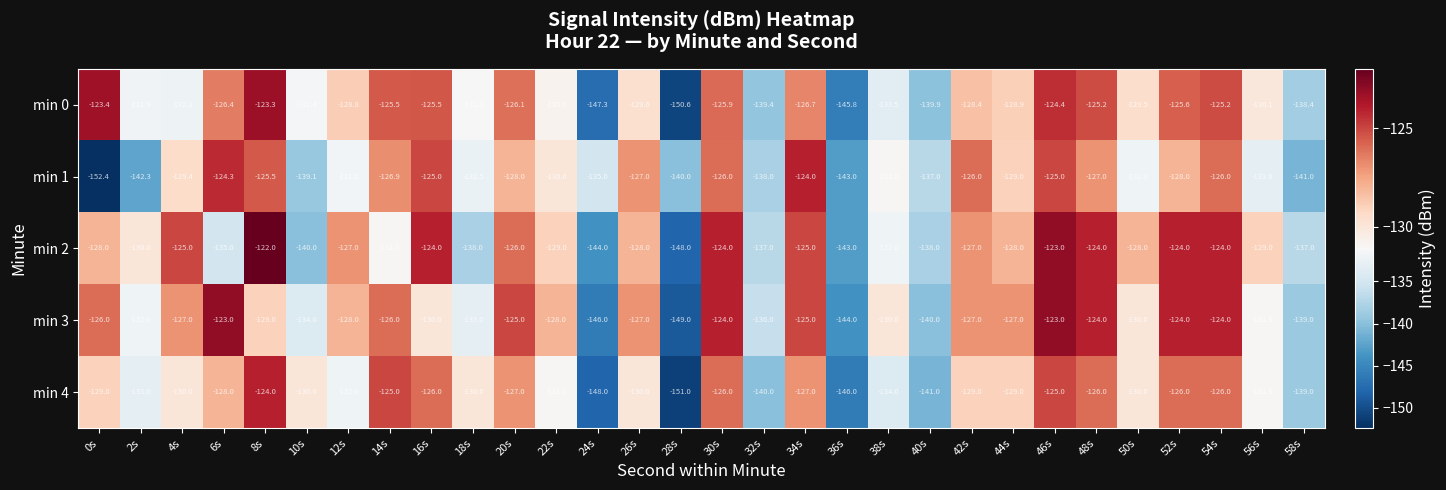

What is the difference between the maximum and minimum values in the min 3 series?

26.0